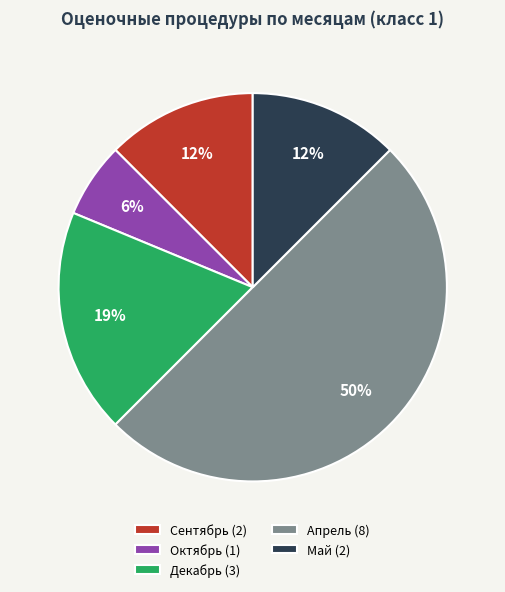

To the nearest percent, what is the difference between the largest and smallest slice percentages?

44%